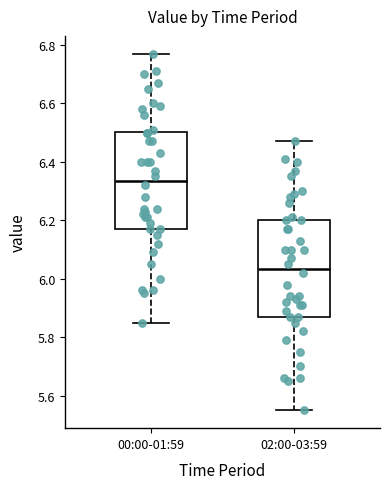

Reading left to right, transcribe this box plot: for each box, give where its median line is, the range the box spans, and where its two whiskers end, as read against the y-axis. The values are not printed on the chart, so give them approximately, as read against the axis.

00:00-01:59: median 6.34, box 6.18 to 6.50, whiskers 5.86 to 6.78
02:00-03:59: median 6.04, box 5.88 to 6.20, whiskers 5.56 to 6.48